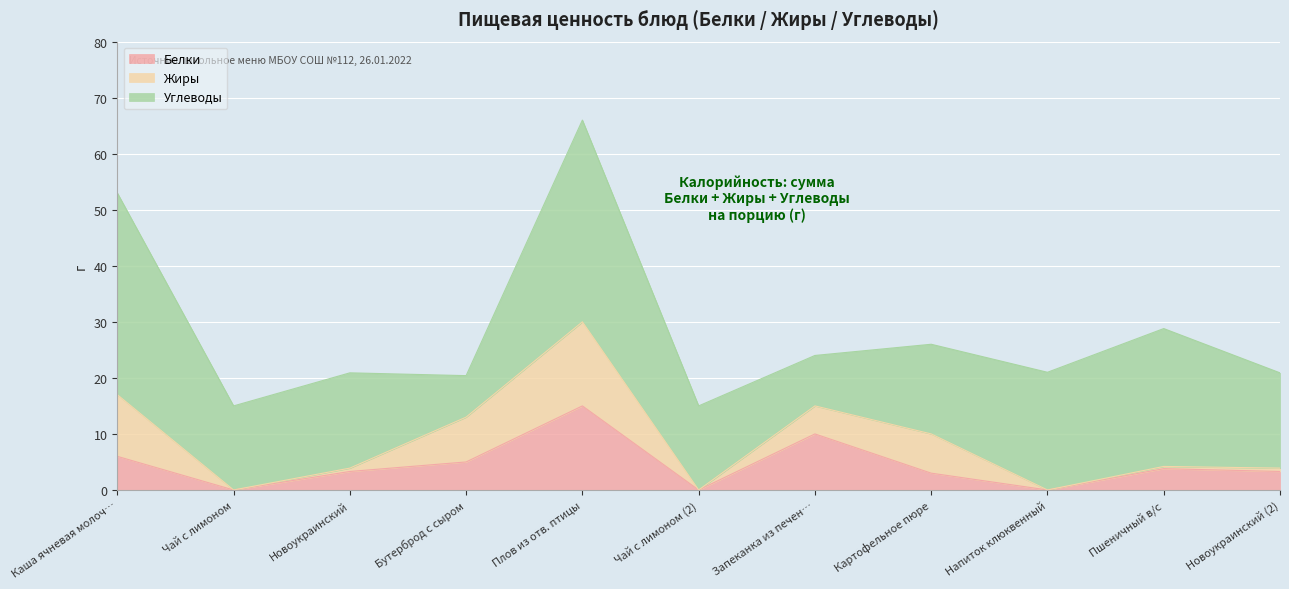

Which series changed the most between Чай с лимоном and Новоукраинский?

Белки